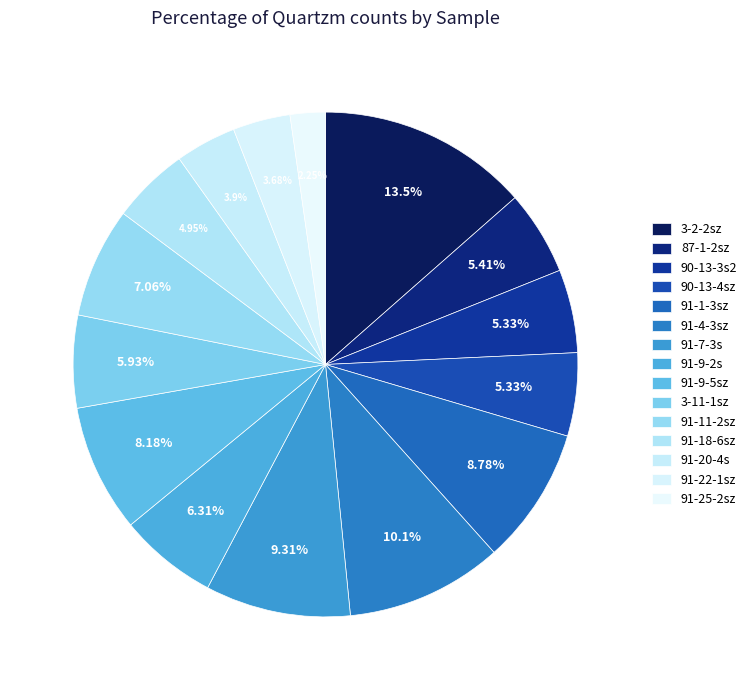

To the nearest percent, what is the difference between the 91-25-2sz and 91-4-3sz slice percentages?

8%